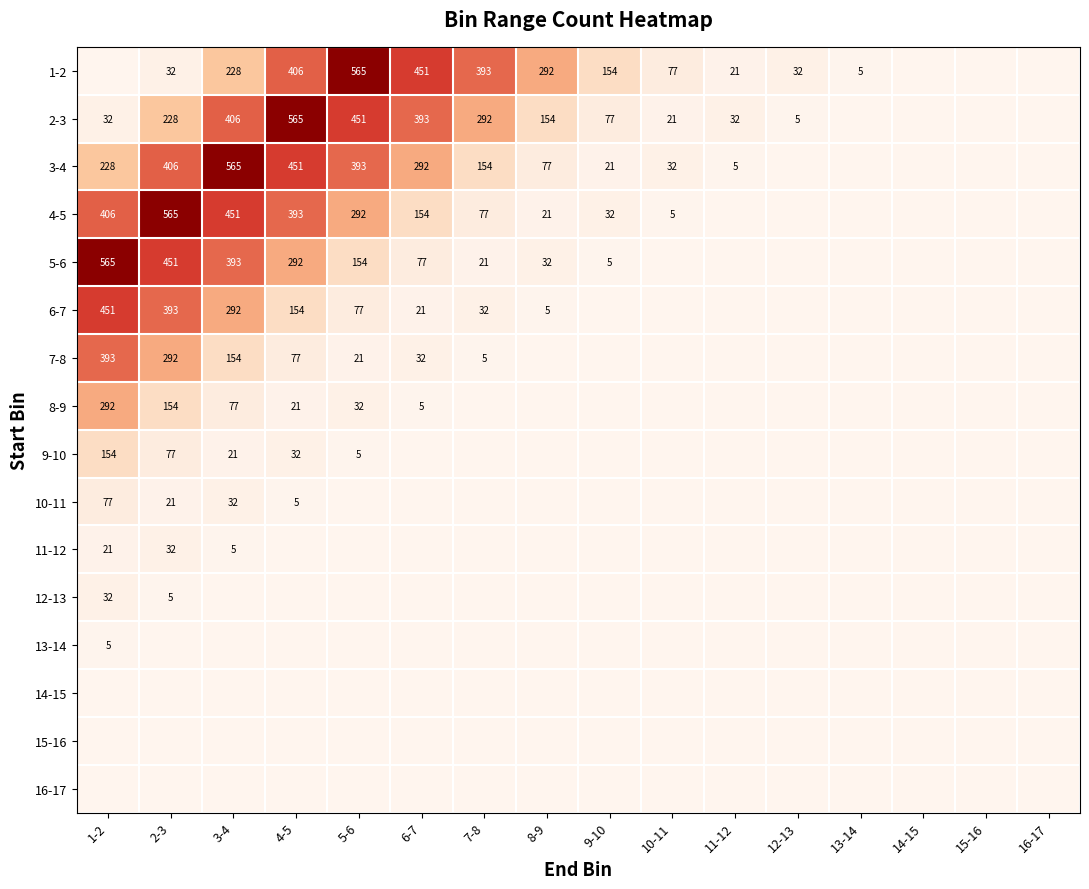

The value of 1-2 at 8-9 is 174. True or false?

False